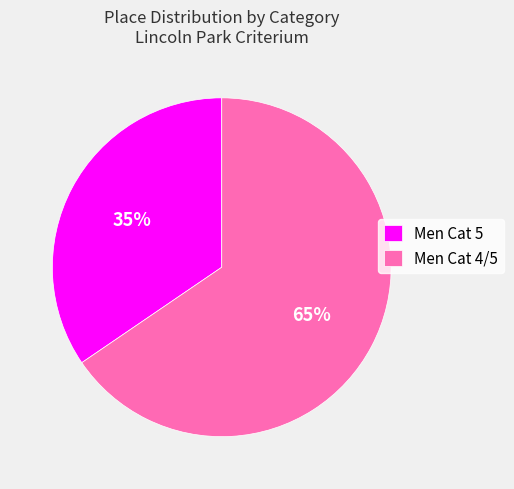

Which category accounts for the majority?

Men Cat 4/5